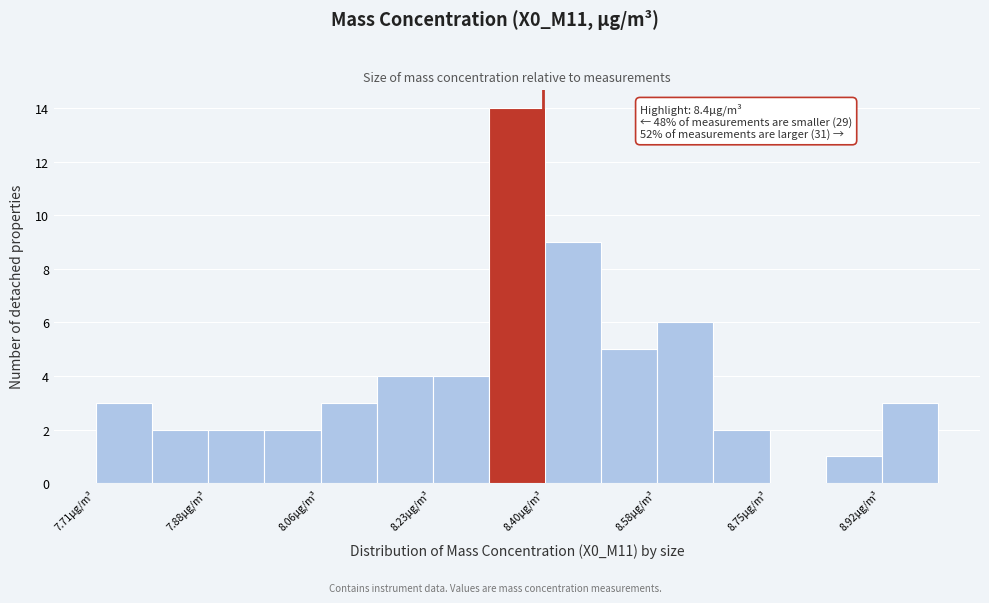

Over which range of the x-axis is the bar tallest?

8.32 to 8.40